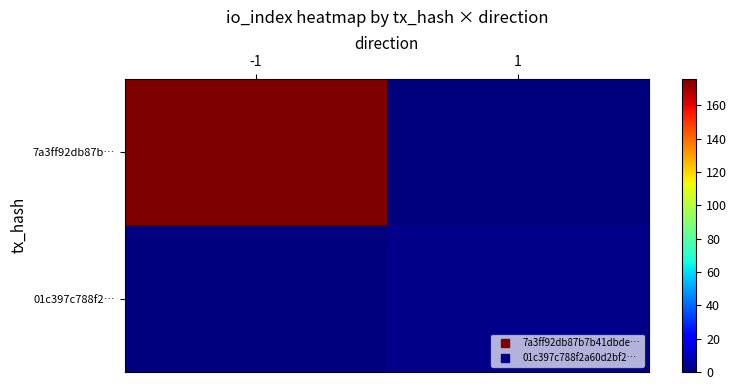

At which category does the chart reach its minimum across all series?

1